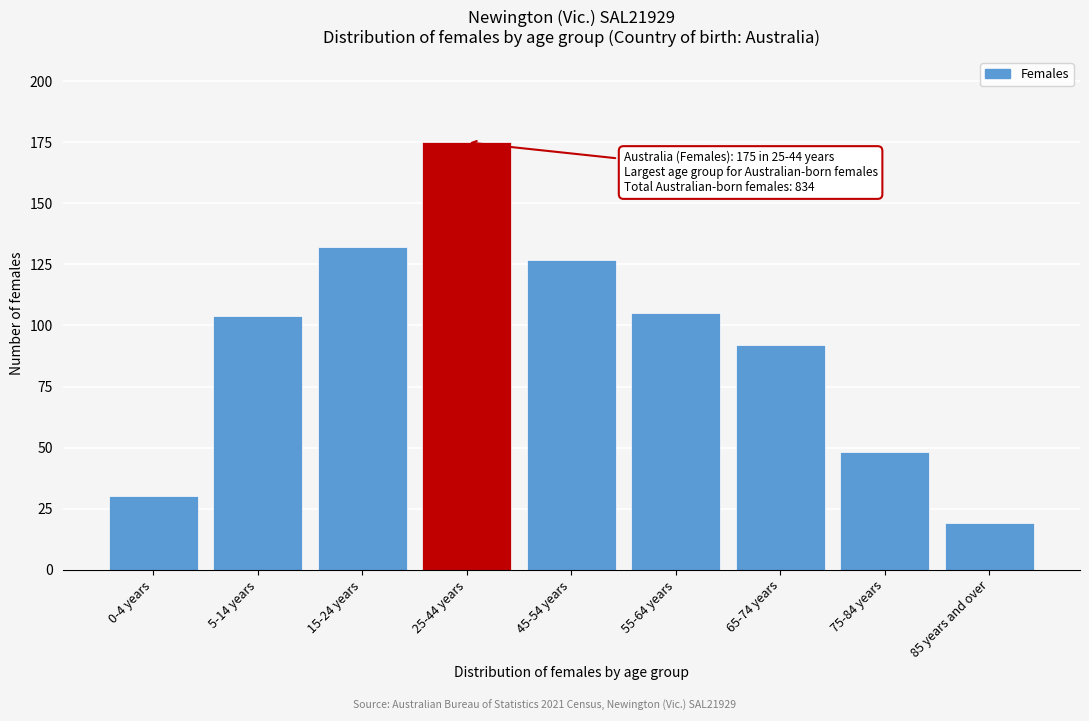

Reading left to right, what are all the values shown in this chart?

0-4 years=30	5-14 years=104	15-24 years=132	25-44 years=175	45-54 years=127	55-64 years=105	65-74 years=92	75-84 years=48	85 years and over=19